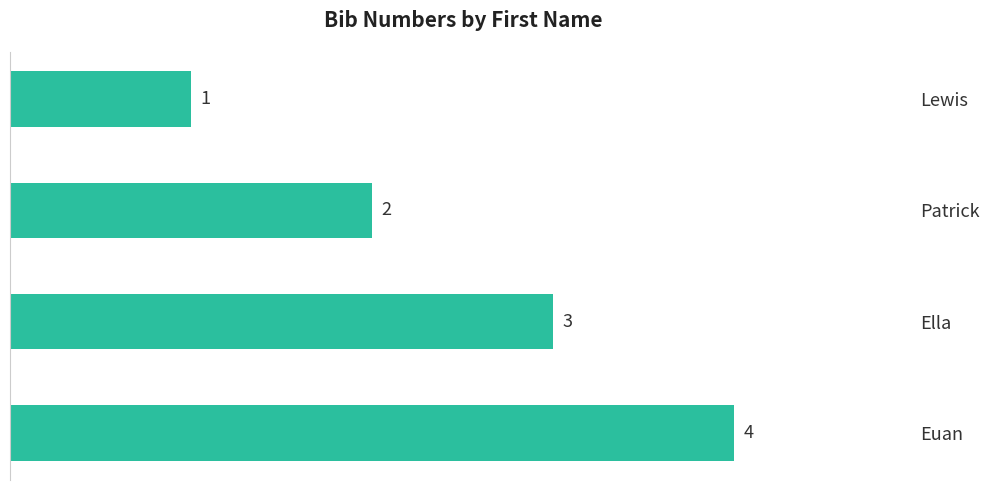

The value at Patrick is 2. True or false?

True